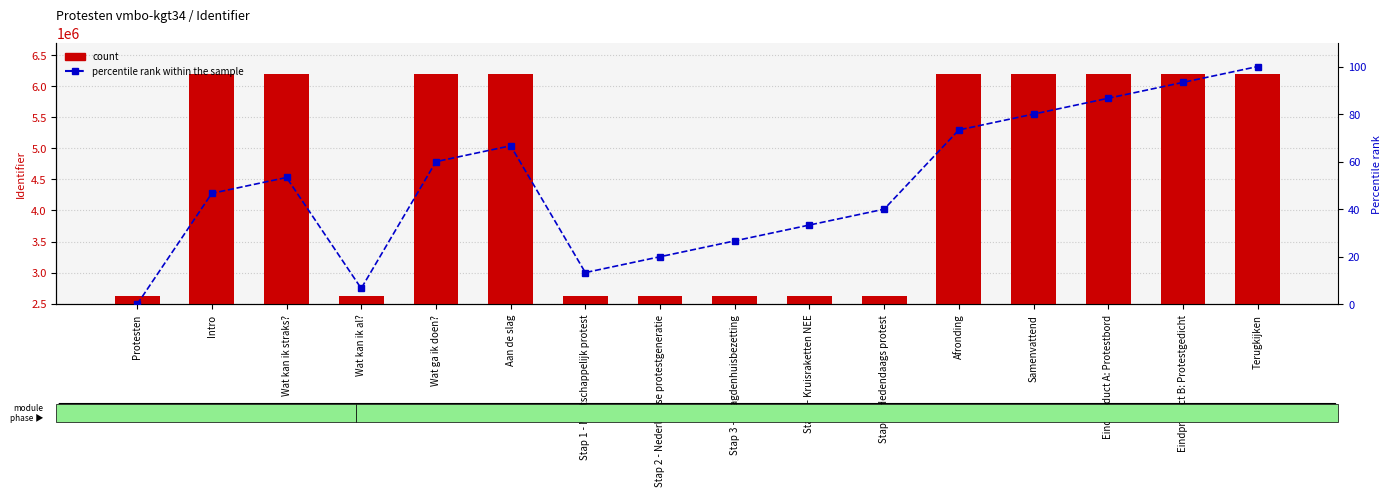

Rank the series by their maximum value, from highest to lowest.

count, percentile rank within the sample